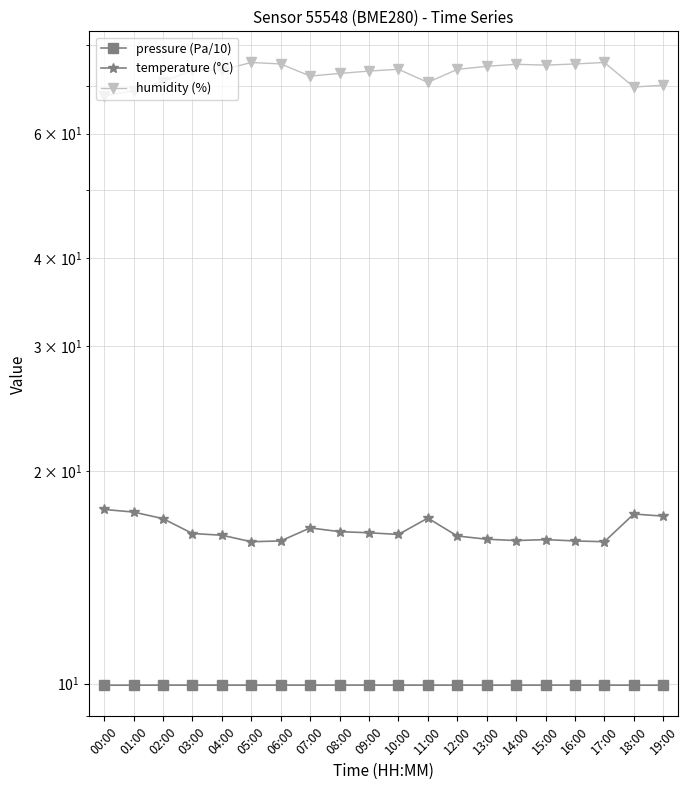

What are all the series names shown in the legend?

pressure (Pa/10), temperature (°C), humidity (%)